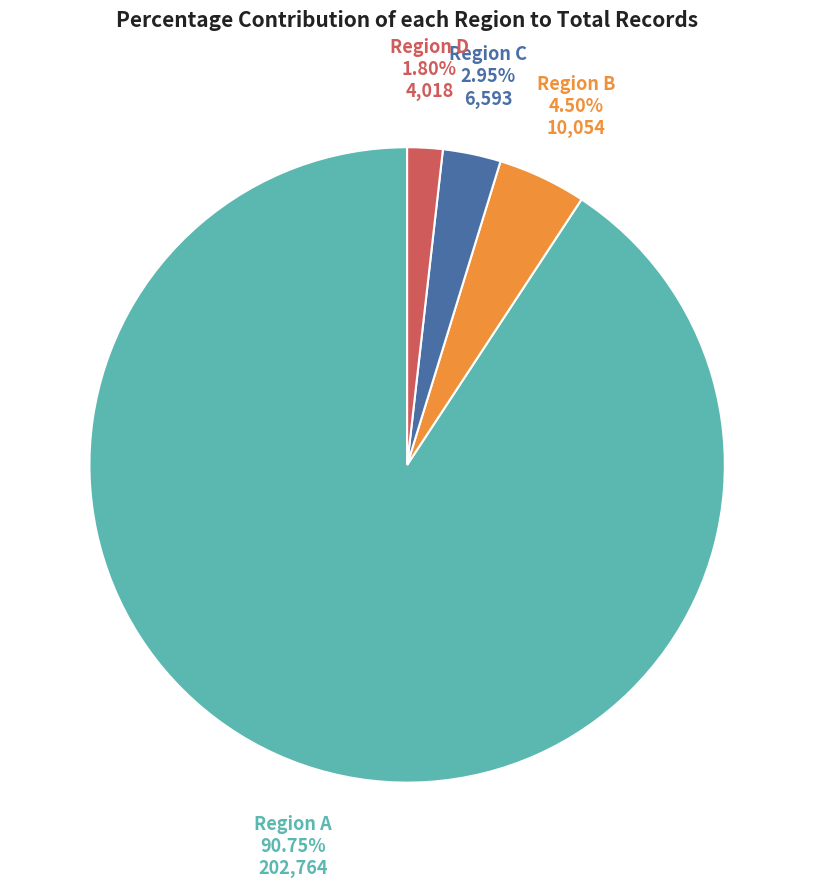

Is there a majority slice in this chart?

Yes